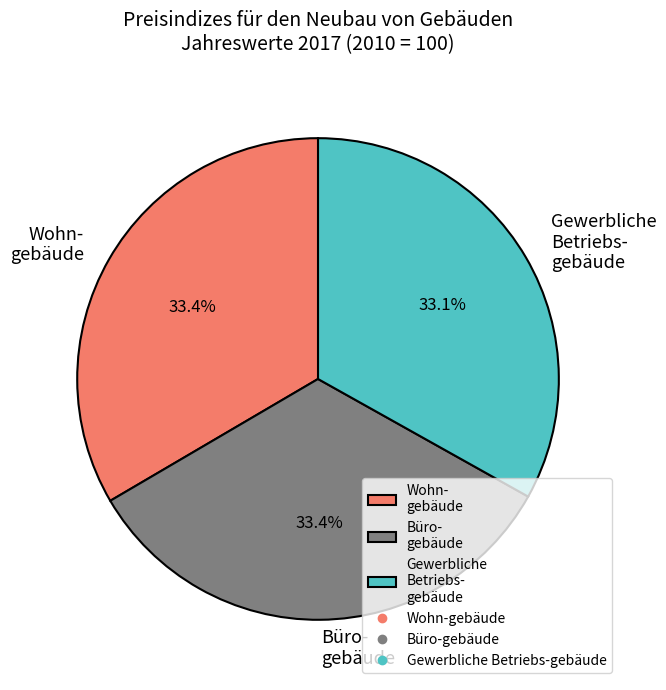

Combined, what portion of the pie is Büro- gebäude and Wohn- gebäude?

66.9%